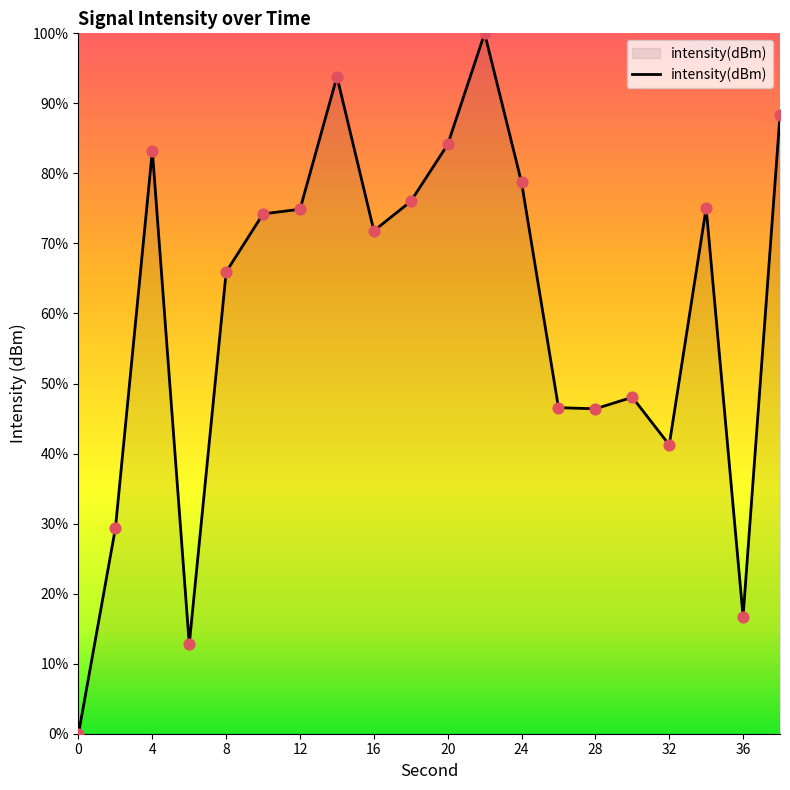

What is the maximum value shown in the chart?

100.0